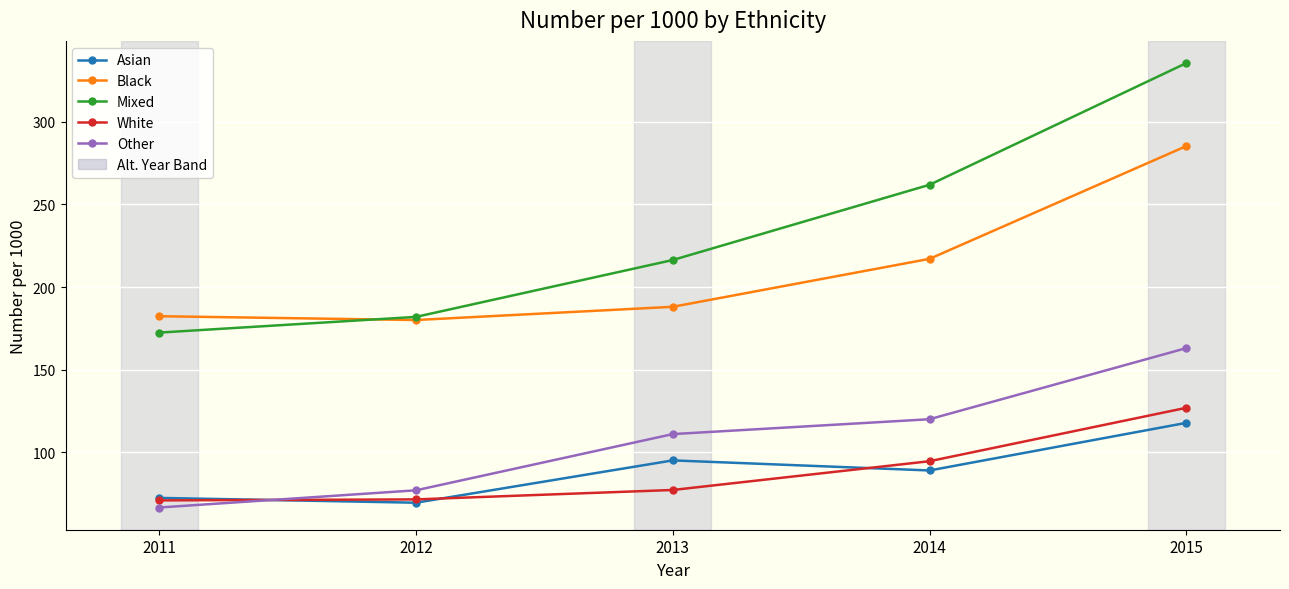

True or false: Other has a value of 163.1 at 2015.

True